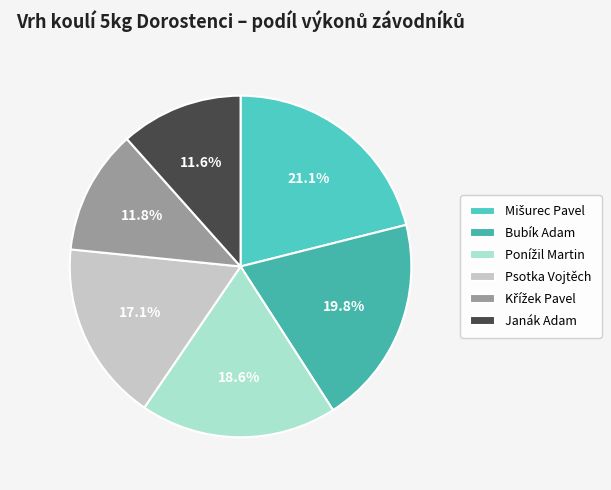

To the nearest percent, what is the difference between the largest and smallest slice percentages?

9%